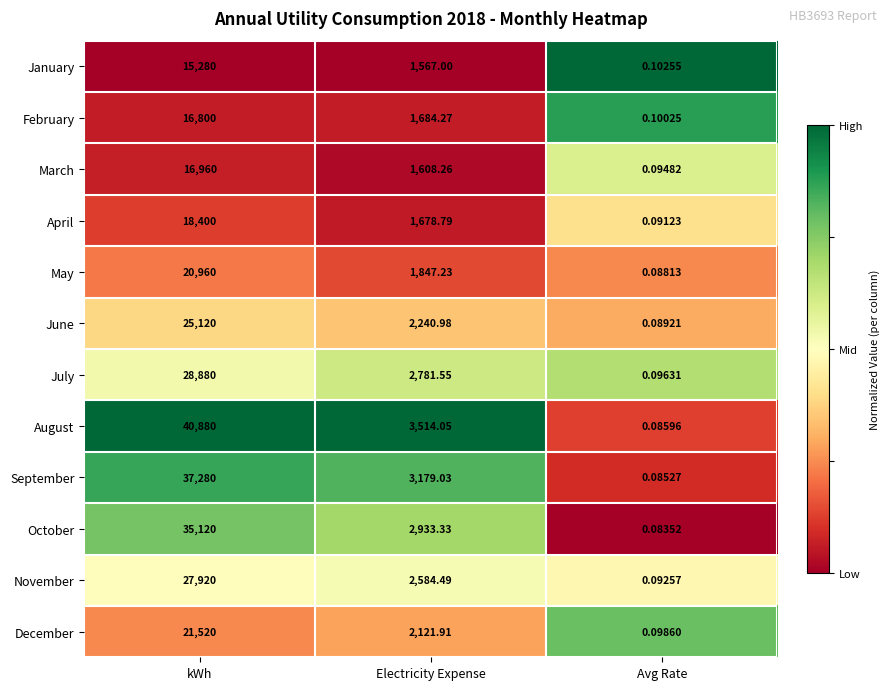

Rank the series at Avg Rate from lowest to highest value.

October, September, August, May, June, April, November, March, July, December, February, January